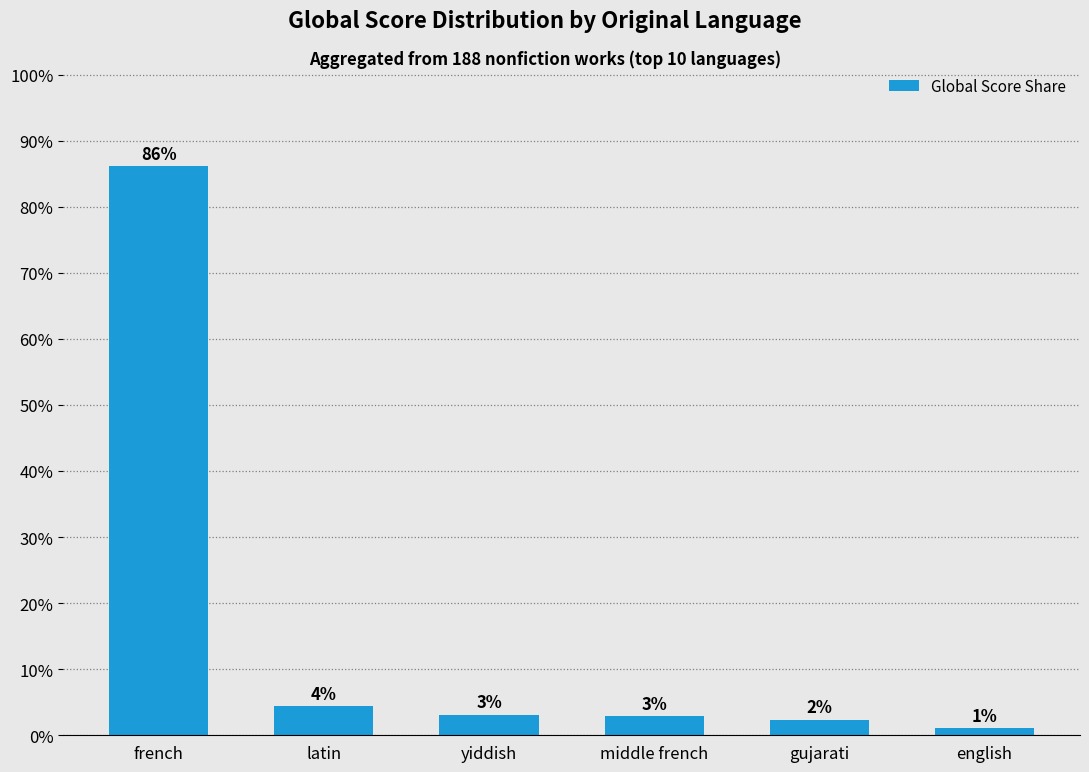

List the labels in order of value, largest first.

french, latin, yiddish, middle french, gujarati, english